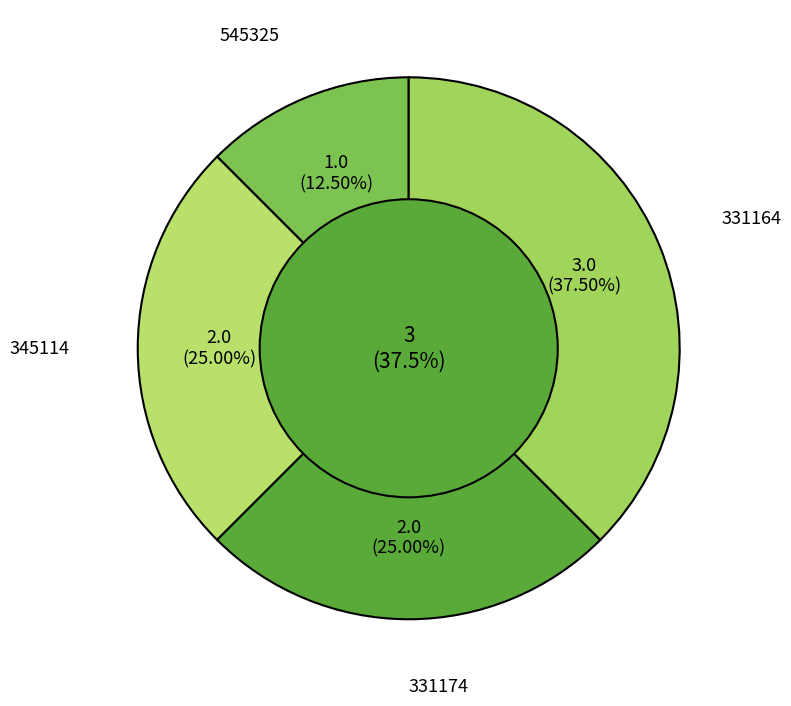

What is the change in value from 545325 to 331174?

+1